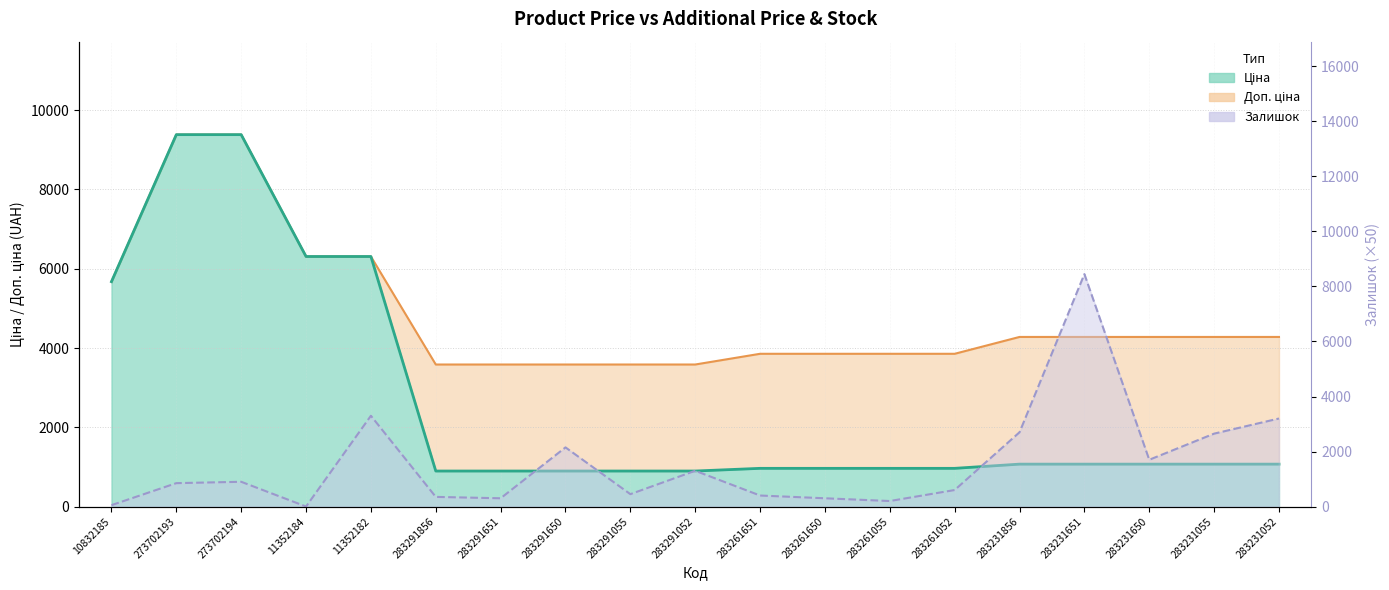

Between 283291856 and 283261055, which is larger?

283261055